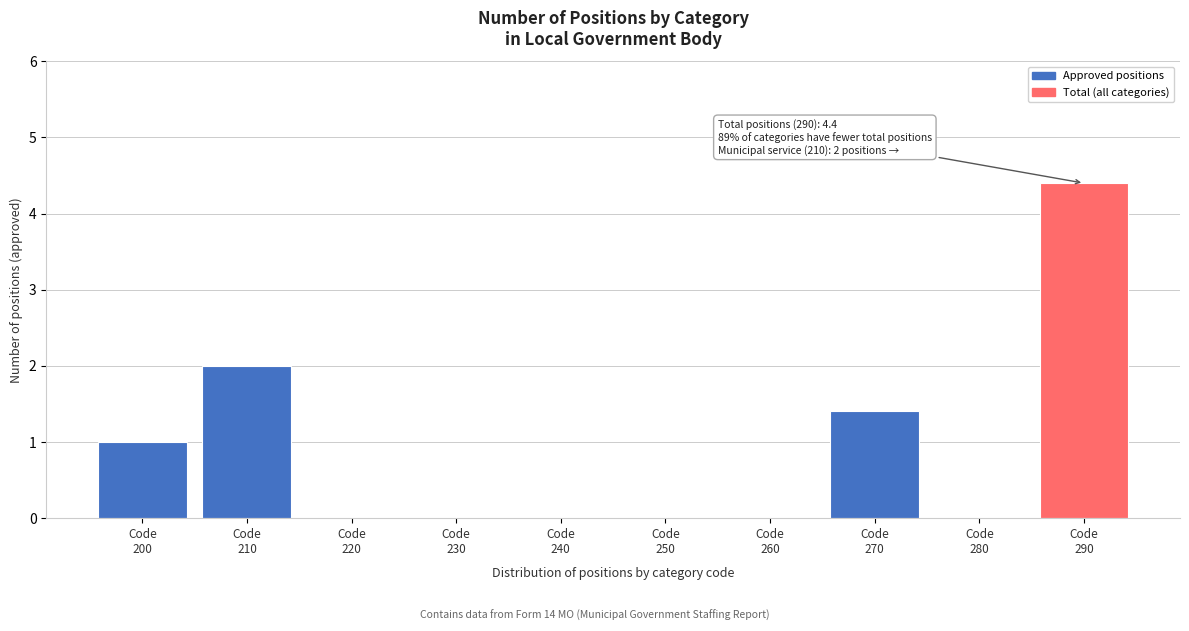

What is the sum of all values?

8.8